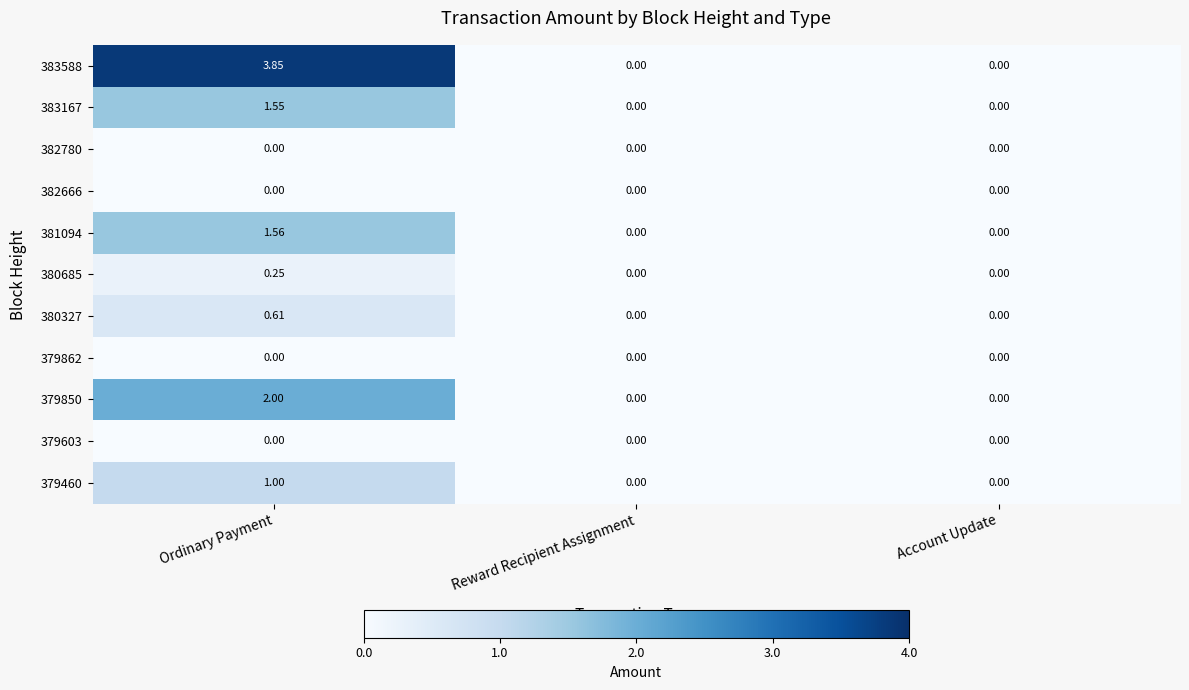

At which category is the sum across all series the highest?

Ordinary Payment